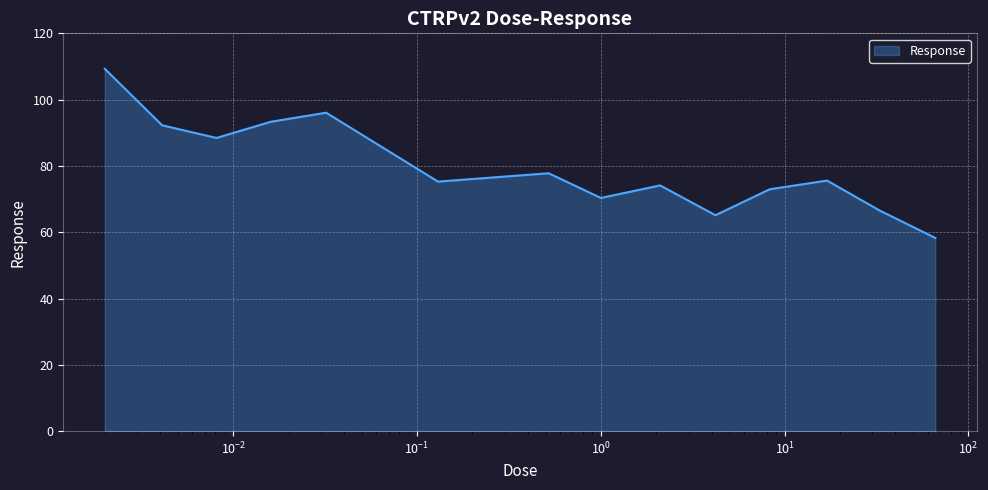

What is the difference between the maximum and minimum values?

51.0